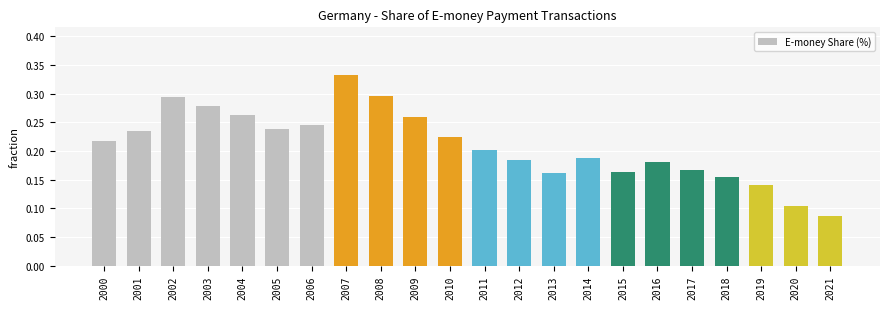

Which category has the highest value across all series?

2007